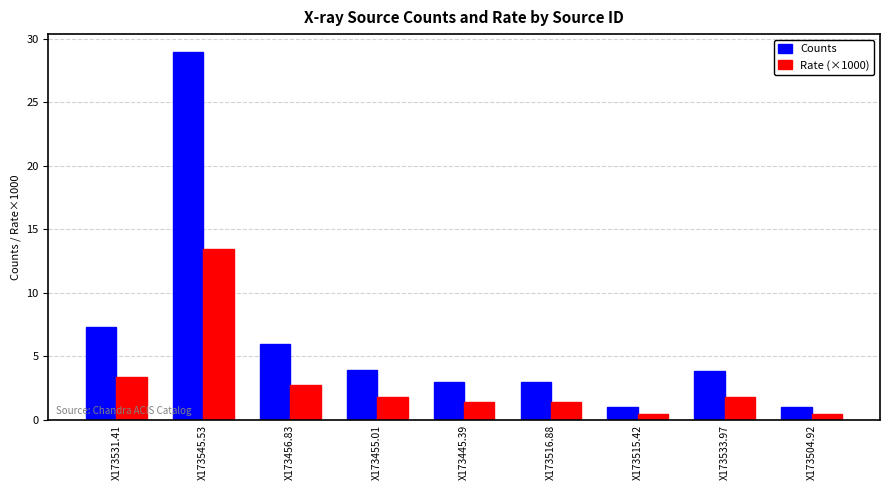

Rank the series by their average value, from highest to lowest.

Counts, Rate (×1000)